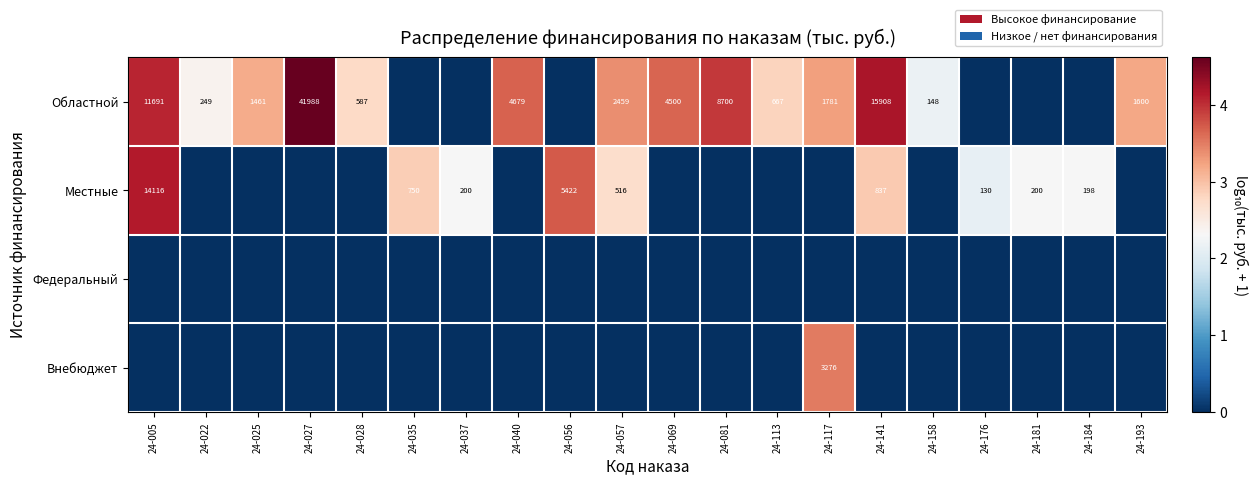

What is the difference between the highest and lowest values at 24-184?

2.3